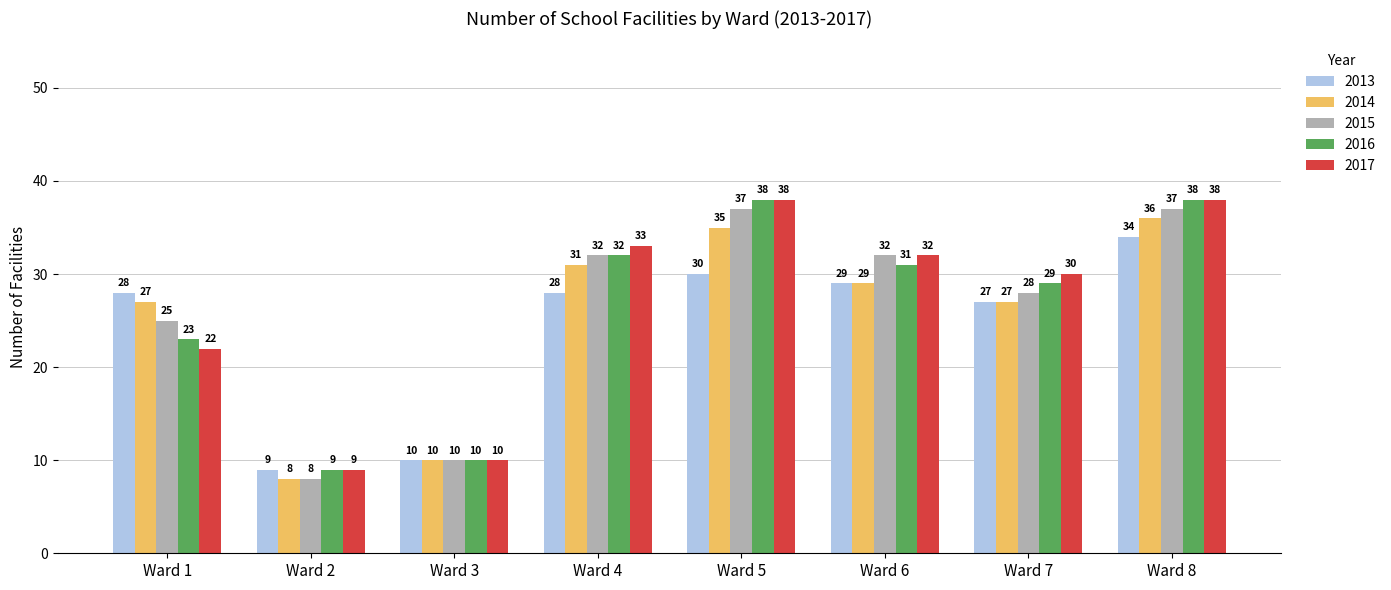

The 2016 series shows 50 at Ward 4. True or false?

False